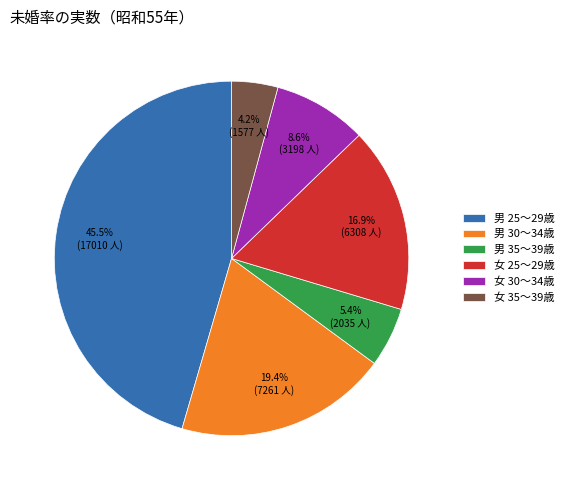

What is the smallest slice in the pie chart?

女 35～39歳